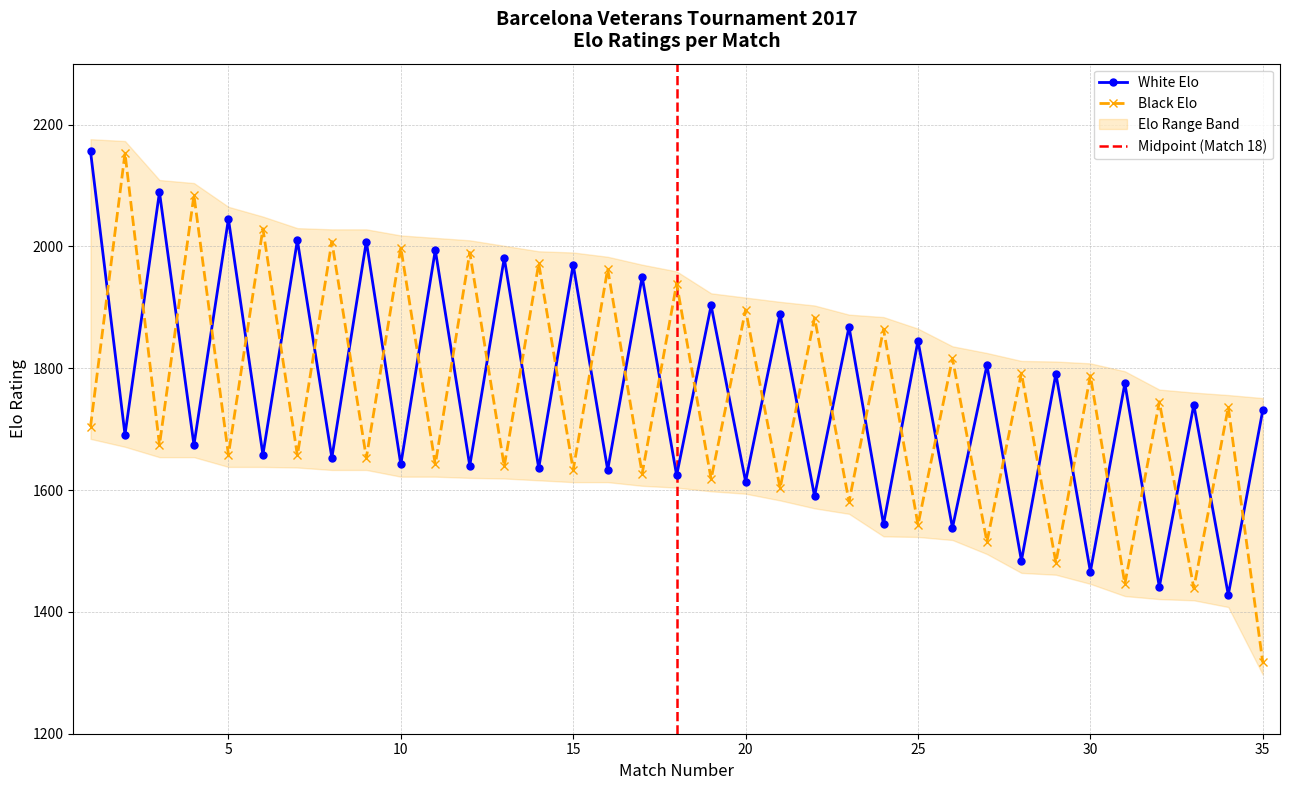

What is the maximum value for Black Elo?

2153